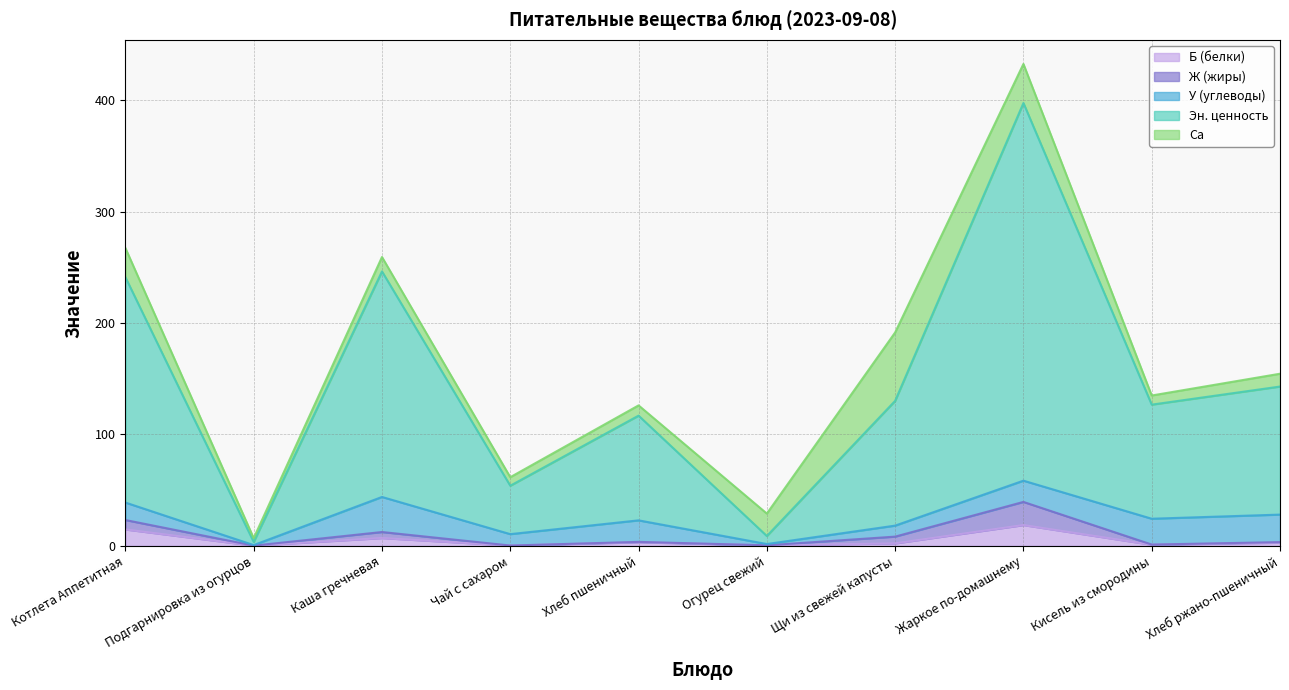

Reading left to right, transcribe all the data shown in this chart.

Б (белки): Котлета Аппетитная=14.7	Подгарнировка из огурцов=0.2	Каша гречневая=7.0	Чай с сахаром=0.2	Хлеб пшеничный=3.2	Огурец свежий=0.4	Щи из свежей капусты=2.2	Жаркое по-домашнему=18.6	Кисель из смородины=1.0	Хлеб ржано-пшеничный=2.8
Ж (жиры): Котлета Аппетитная=8.5	Подгарнировка из огурцов=0.0	Каша гречневая=5.4	Чай с сахаром=0.0	Хлеб пшеничный=0.4	Огурец свежий=0.1	Щи из свежей капусты=6.1	Жаркое по-домашнему=20.8	Кисель из смородины=0.2	Хлеб ржано-пшеничный=0.6
У (углеводы): Котлета Аппетитная=15.7	Подгарнировка из огурцов=0.5	Каша гречневая=31.5	Чай с сахаром=10.2	Хлеб пшеничный=19.3	Огурец свежий=1.1	Щи из свежей капусты=9.9	Жаркое по-домашнему=19.1	Кисель из смородины=23.2	Хлеб ржано-пшеничный=24.7
Эн. ценность: Котлета Аппетитная=202.3	Подгарнировка из огурцов=2.8	Каша гречневая=202.4	Чай с сахаром=43.5	Хлеб пшеничный=94.0	Огурец свежий=7.2	Щи из свежей капусты=112.0	Жаркое по-домашнему=339.0	Кисель из смородины=102.4	Хлеб ржано-пшеничный=115.0
Ca: Котлета Аппетитная=26.2	Подгарнировка из огурцов=3.4	Каша гречневая=12.9	Чай с сахаром=7.7	Хлеб пшеничный=9.2	Огурец свежий=20.1	Щи из свежей капусты=61.4	Жаркое по-домашнему=35.1	Кисель из смородины=8.2	Хлеб ржано-пшеничный=11.5